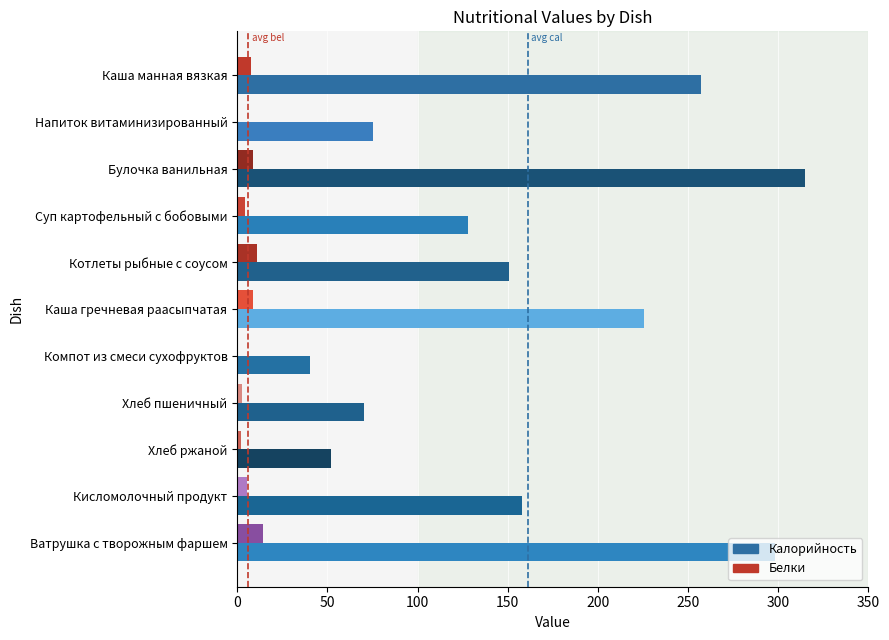

Where is Калорийность nearest to the value 177?

Кисломолочный продукт